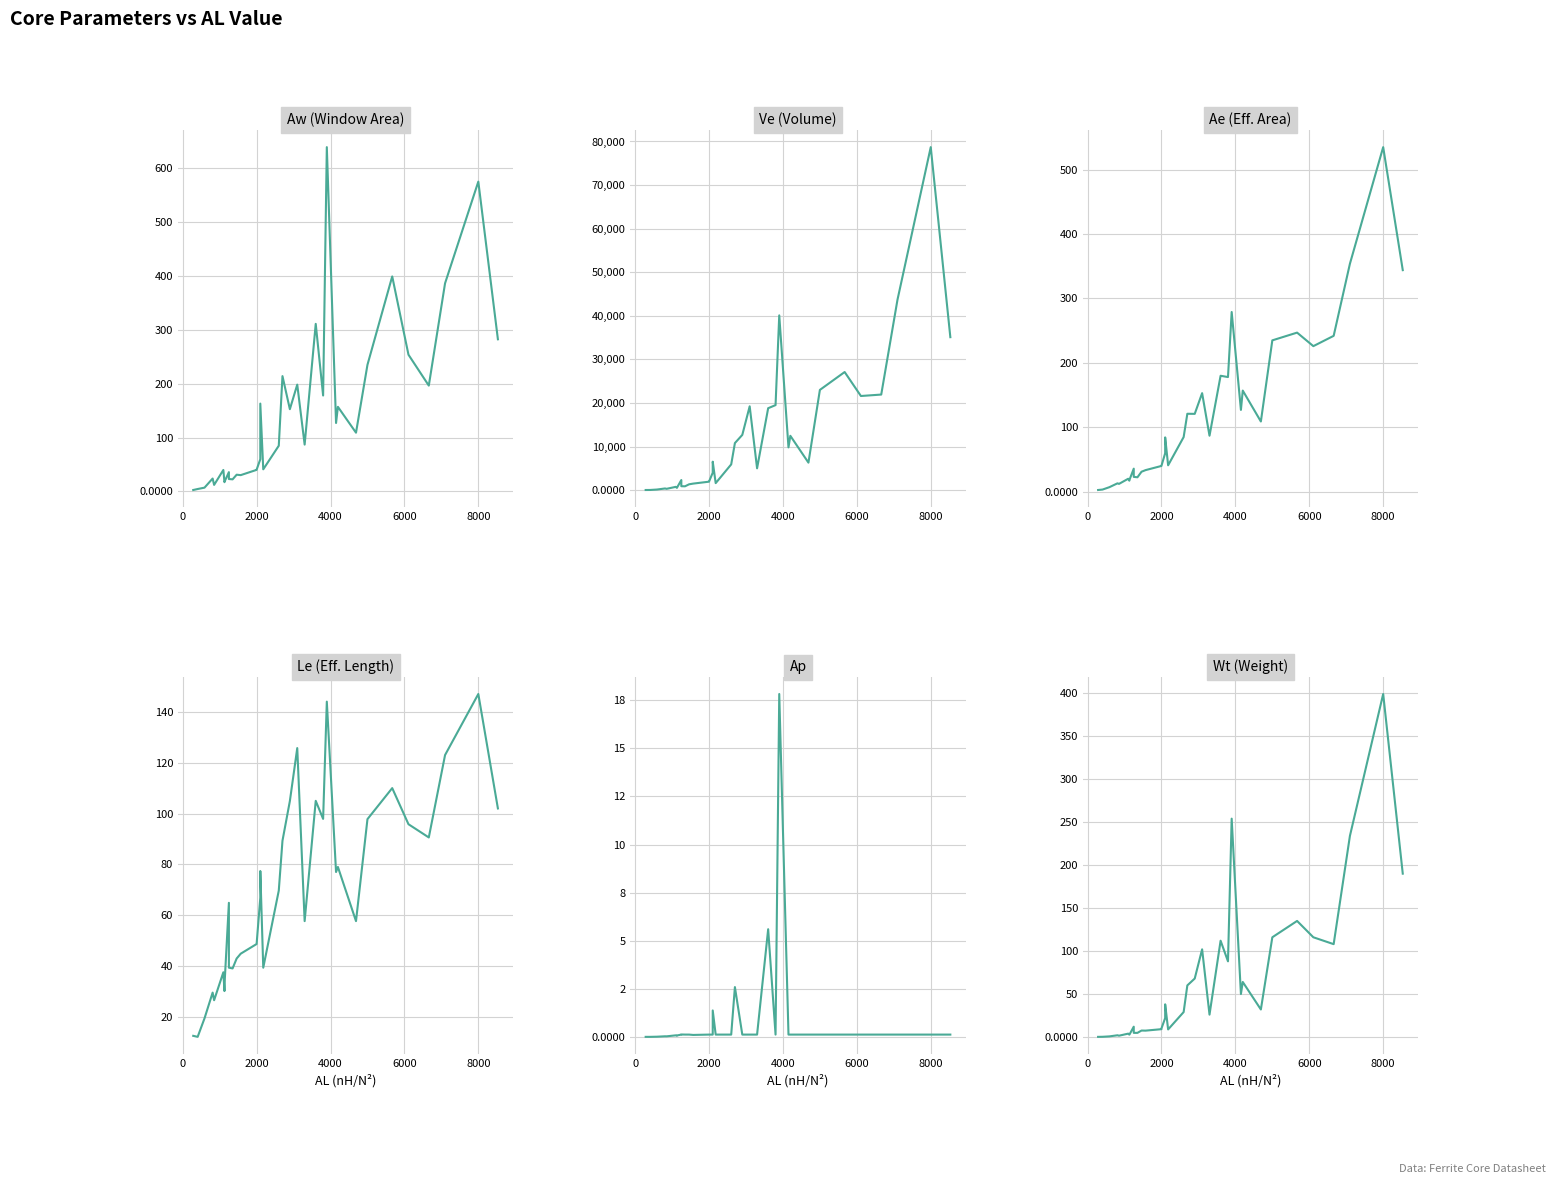

Reading left to right, what are all the values shown in this chart?

Aw (Window Area): 2.6	4.5	7.0	23.9	12.1	39.8	17.1	19.2	35.8	23.0	22.4	31.0	30.2	40.0	40.3	59.7	163.0	41.0	84.8	214.0	152.6	198.2	86.9	311.0	178.0	639.0	127.0	157.0	109.0	235.0	399.0	253.7	196.4	386.3	575.0	282.4
Ve (Volume): 33.1	40.4	139.0	385.0	302.0	754.0	517.0	672.0	2320.0	900.0	882.0	1340.0	1500.0	1940.0	1963.0	4000.0	6530.0	1610.0	5910.0	10800.0	12676.0	19240.0	5010.0	18800.0	19510.0	40100.0	9810.0	12470.0	6310.0	23000.0	27100.0	21600.0	21930.0	43700.0	78700.0	35100.0
Ae (Eff. Area): 2.6	3.3	7.0	13.0	12.1	20.1	17.1	19.2	35.8	23.0	22.4	31.0	33.5	40.0	40.3	59.7	84.3	41.0	84.8	121.0	120.8	153.0	86.9	180.0	178.0	279.0	127.0	157.0	109.0	235.0	247.0	226.0	242.0	354.0	535.0	344.0
Le (Eff. Length): 12.6	12.2	19.5	29.6	26.6	37.6	30.2	35.0	64.9	39.4	39.1	43.0	44.9	48.7	48.7	66.9	77.4	39.4	69.7	89.3	104.9	125.7	57.7	105.0	97.9	144.0	77.0	79.0	57.7	97.8	110.0	95.8	90.6	123.0	147.0	102.0
Ap: 0.0	0.0	0.0	0.0	0.0	0.1	0.1	0.1	0.1	0.1	0.1	0.1	0.1	0.1	0.1	0.1	1.4	0.1	0.1	2.6	0.1	0.1	0.1	5.6	0.1	17.8	0.1	0.1	0.1	0.1	0.1	0.1	0.1	0.1	0.1	0.1
Wt (Weight): 0.2	0.2	0.7	2.0	1.5	3.9	2.7	3.3	12.0	4.8	4.8	7.5	7.4	9.1	10.0	22.0	38.0	8.8	29.0	60.0	68.0	102.0	26.0	112.0	88.0	254.0	50.0	64.0	32.0	116.0	135.0	116.0	108.0	234.0	399.0	190.0